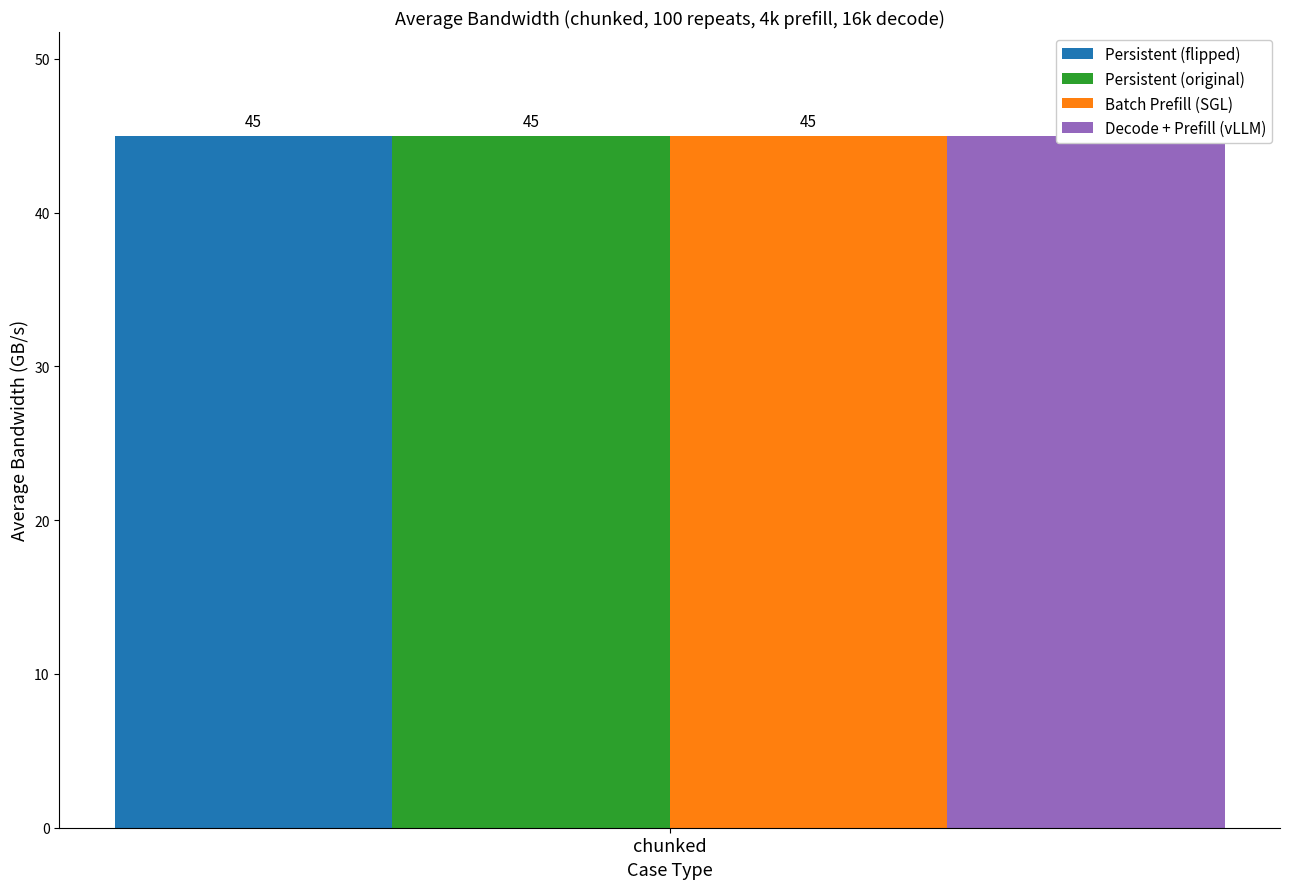

Between 11 and 1, which is larger?

11